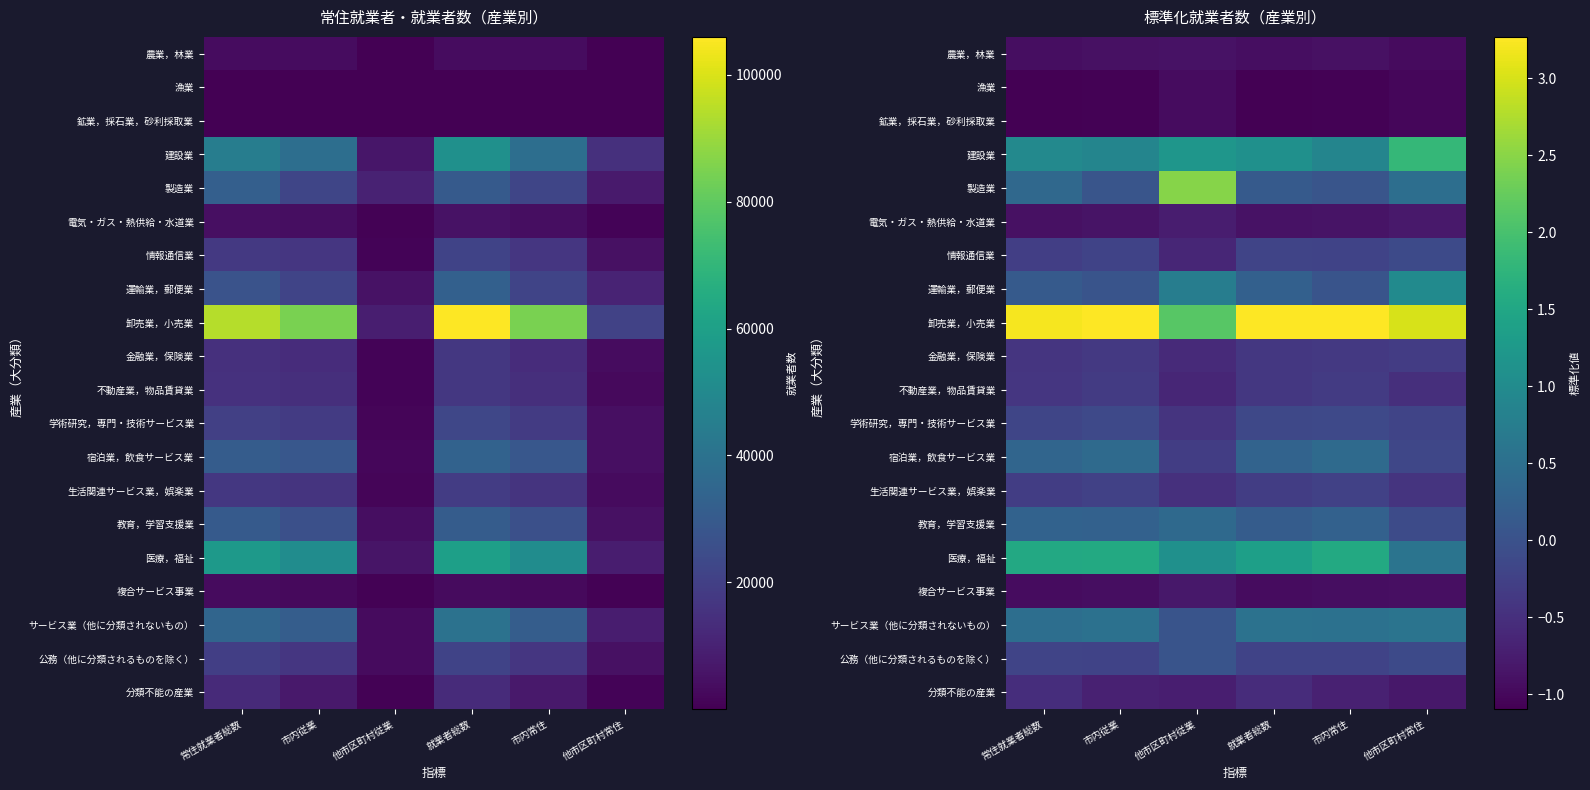

True or false: 農業，林業 has a value of -0.5 at 他市区町村常住.

False